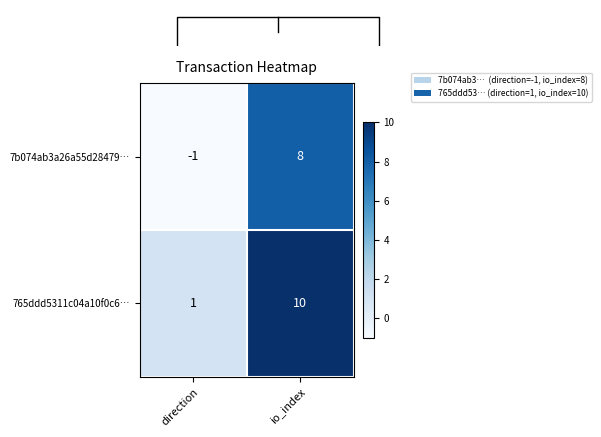

What is the minimum value shown in the chart?

-1